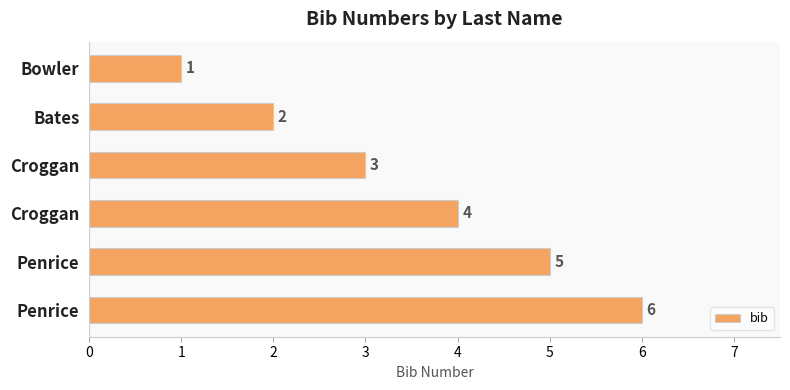

Are the bars horizontal?

Yes